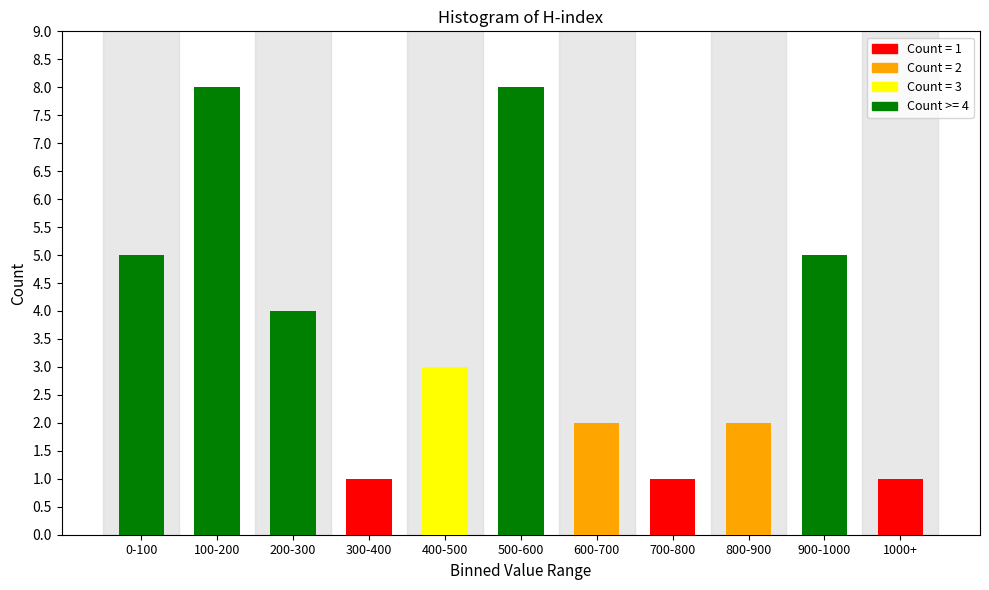

Reading right to left, list all the values displayed in this chart.

1000+=1	900-1000=5	800-900=2	700-800=1	600-700=2	500-600=8	400-500=3	300-400=1	200-300=4	100-200=8	0-100=5